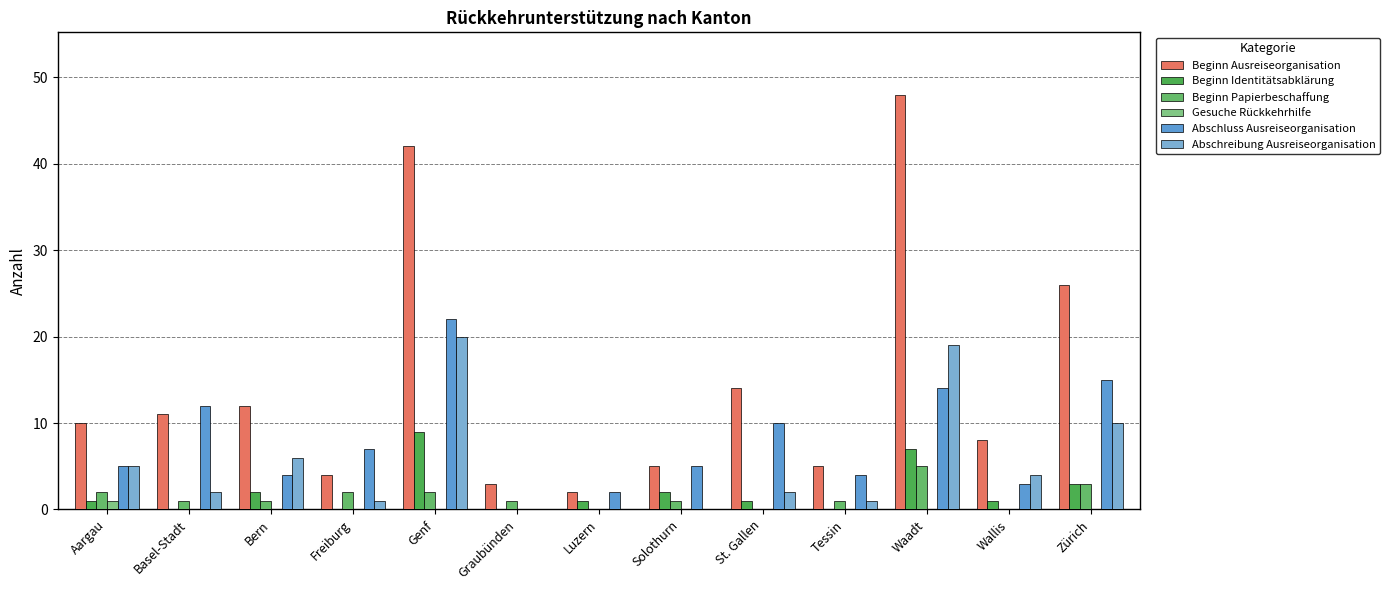

At which label does Beginn Identitätsabklärung reach its minimum?

Basel-Stadt